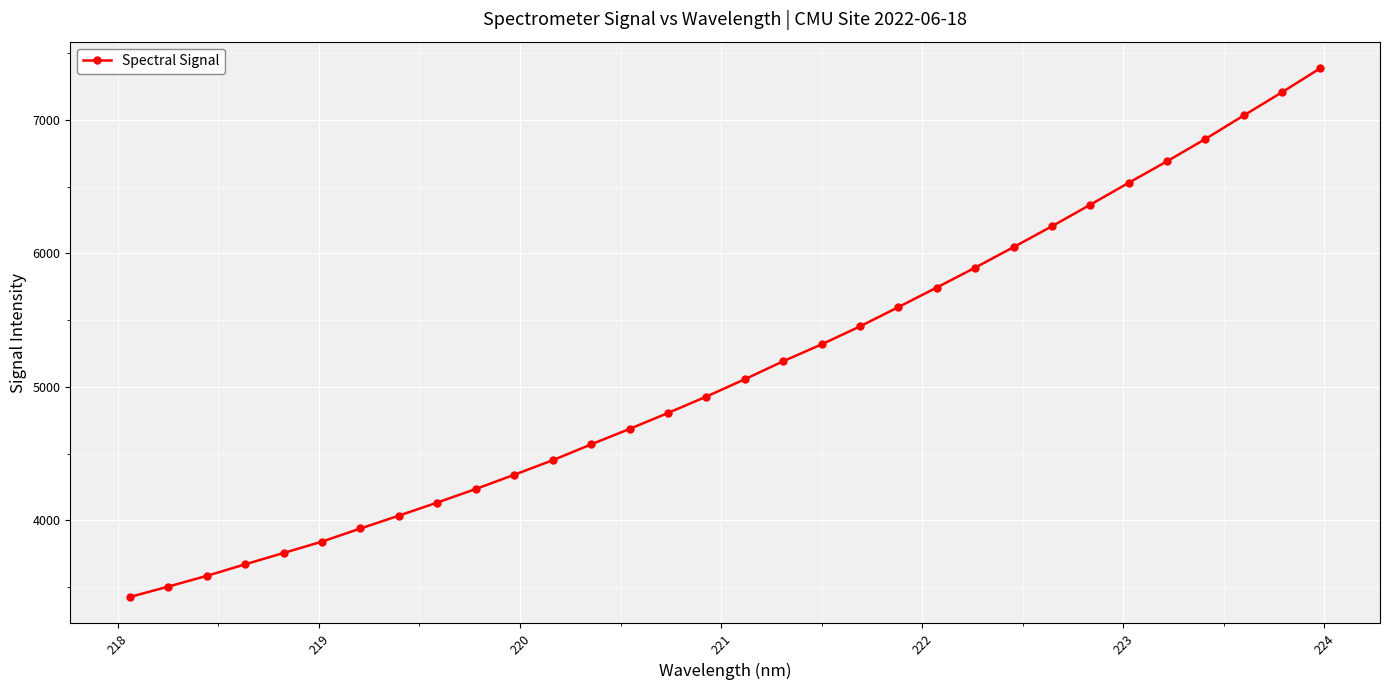

What is the value of the 10th point from the left?

4234.8